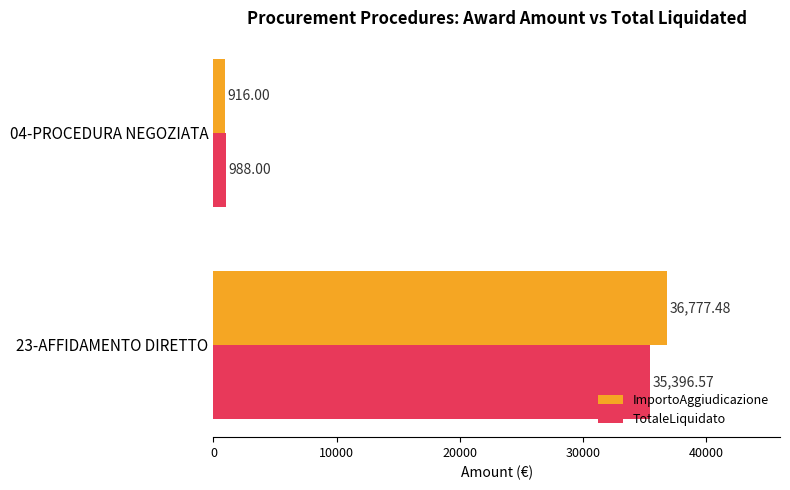

What is the difference between the maximum and minimum values in the ImportoAggiudicazione series?

35861.5